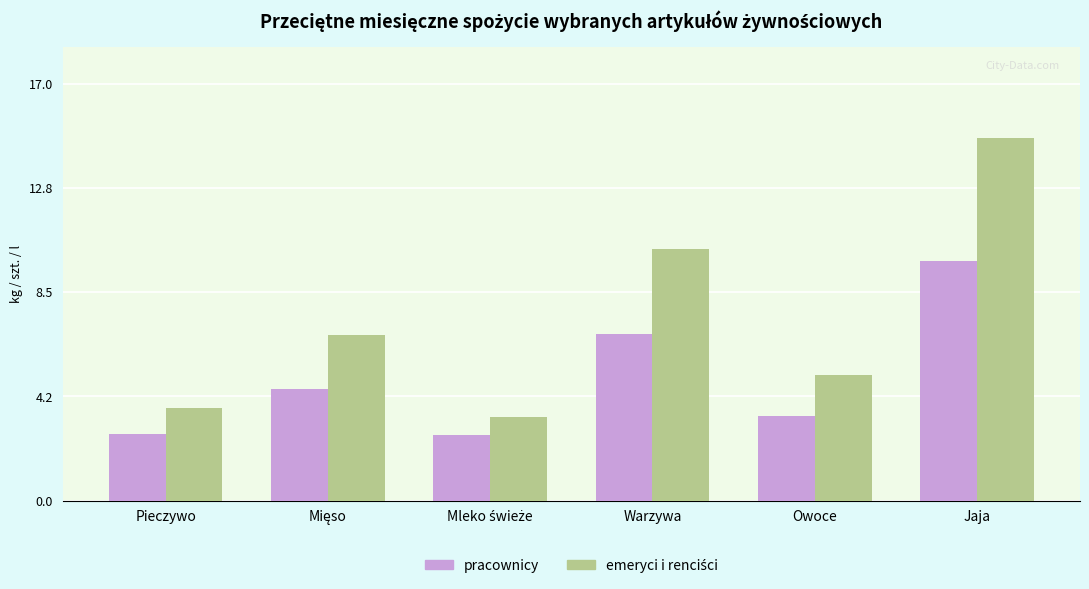

What is the highest value of the pracownicy series?

9.8